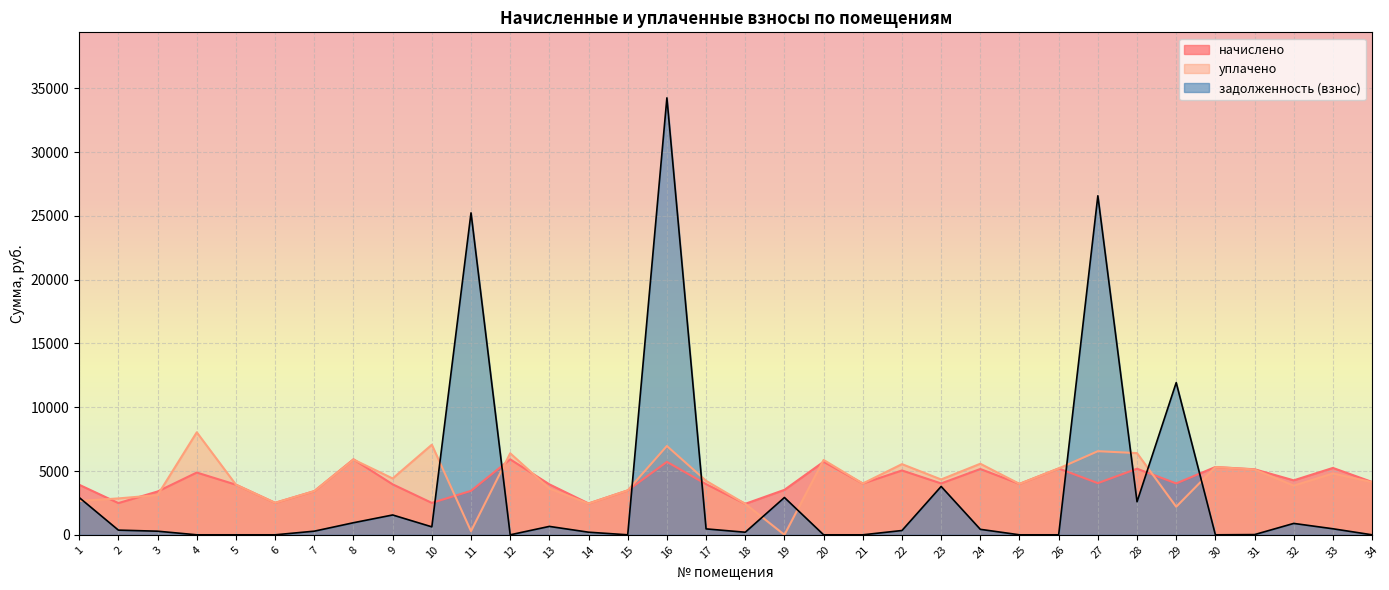

How many data points in начислено are less than 4027?

17